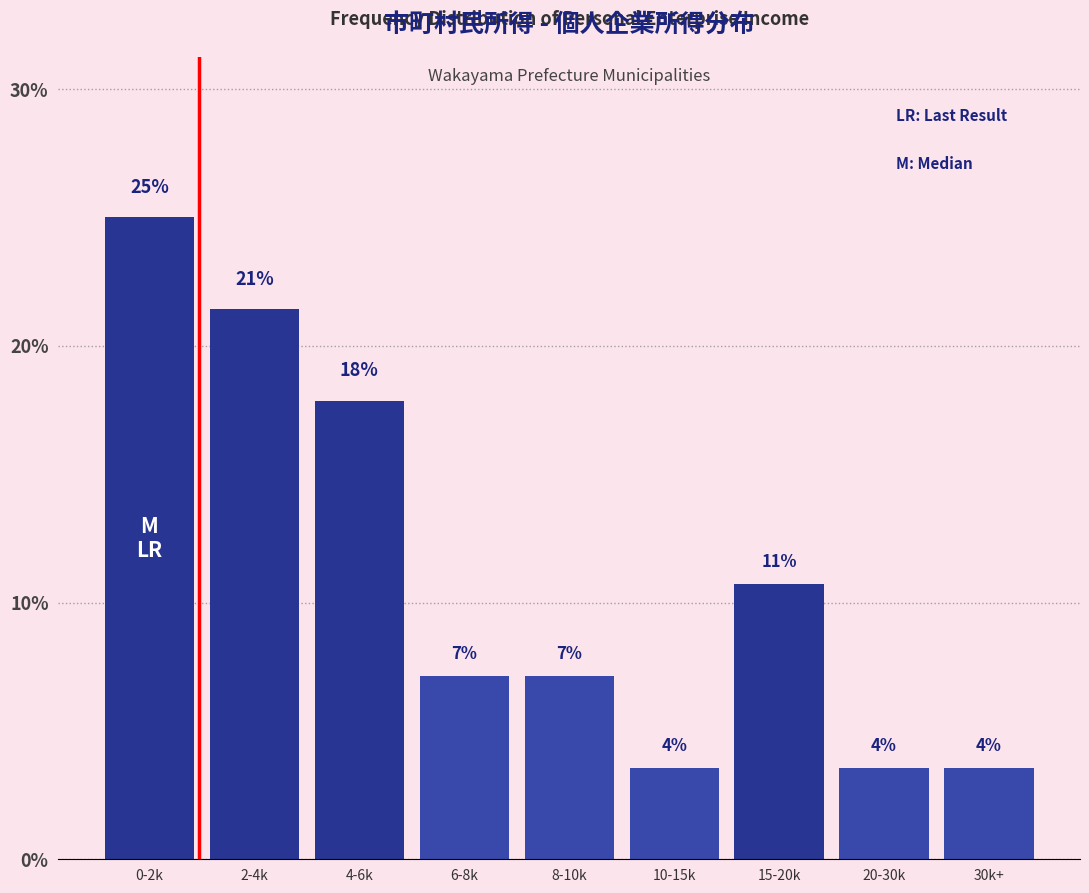

How many bars are there in total?

9